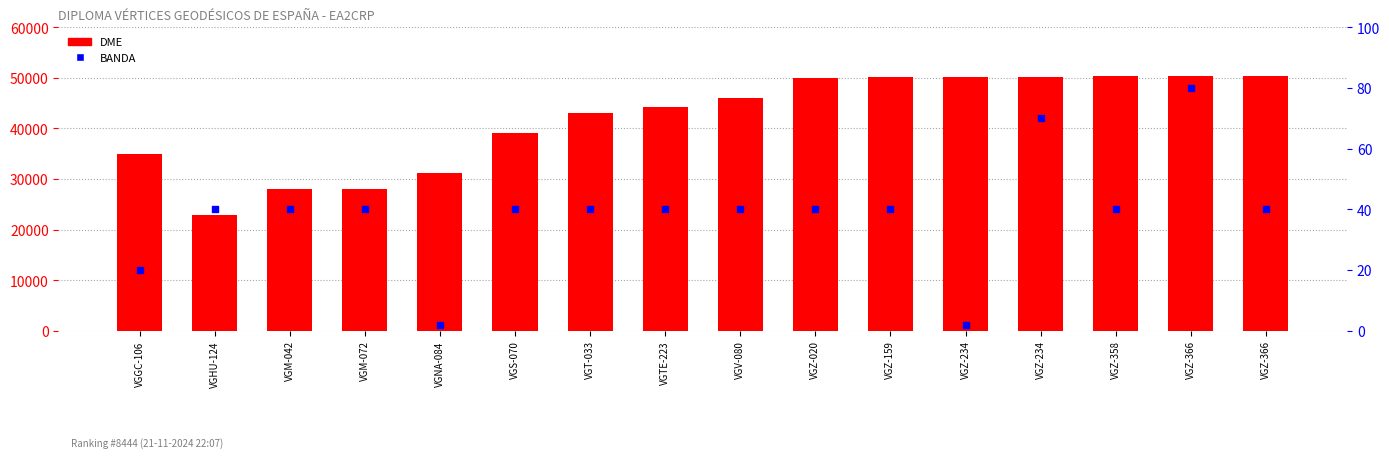

Which series has the widest spread of Y values?

DME